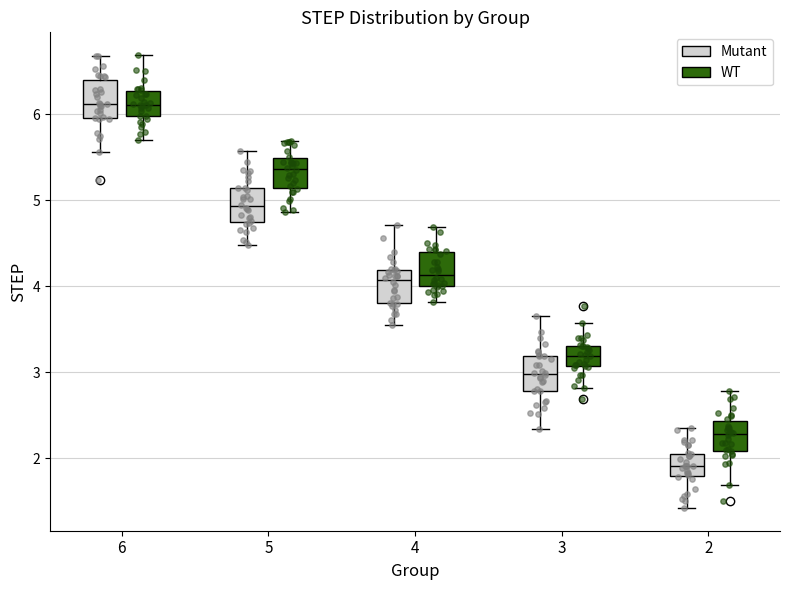

Reading left to right, read every box against the y-axis: the position of its median line, the range the box covers, and the ends of its whiskers. The values are not printed on the chart, so give them approximately, as read against the axis.

6 (Mutant): median 6.1, box 6.0 to 6.4, whiskers 5.6 to 6.7
6 (WT): median 6.1, box 6.0 to 6.3, whiskers 5.7 to 6.7
5 (Mutant): median 4.9, box 4.7 to 5.1, whiskers 4.5 to 5.6
5 (WT): median 5.4, box 5.1 to 5.5, whiskers 4.9 to 5.7
4 (Mutant): median 4.1, box 3.8 to 4.2, whiskers 3.6 to 4.7
4 (WT): median 4.1, box 4.0 to 4.4, whiskers 3.8 to 4.7
3 (Mutant): median 3.0, box 2.8 to 3.2, whiskers 2.3 to 3.6
3 (WT): median 3.2, box 3.1 to 3.3, whiskers 2.8 to 3.6
2 (Mutant): median 1.9, box 1.8 to 2.1, whiskers 1.4 to 2.3
2 (WT): median 2.3, box 2.1 to 2.4, whiskers 1.7 to 2.8